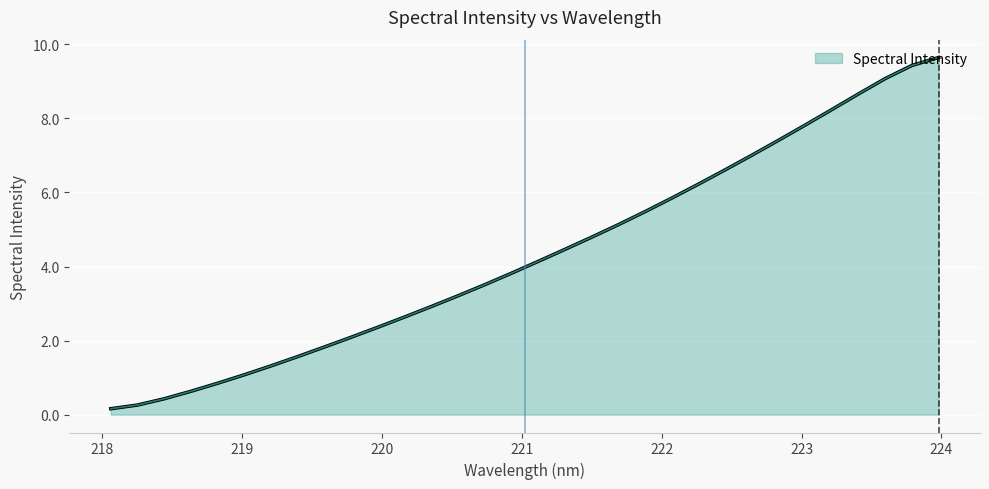

What is the difference between the maximum and minimum values?

9.5